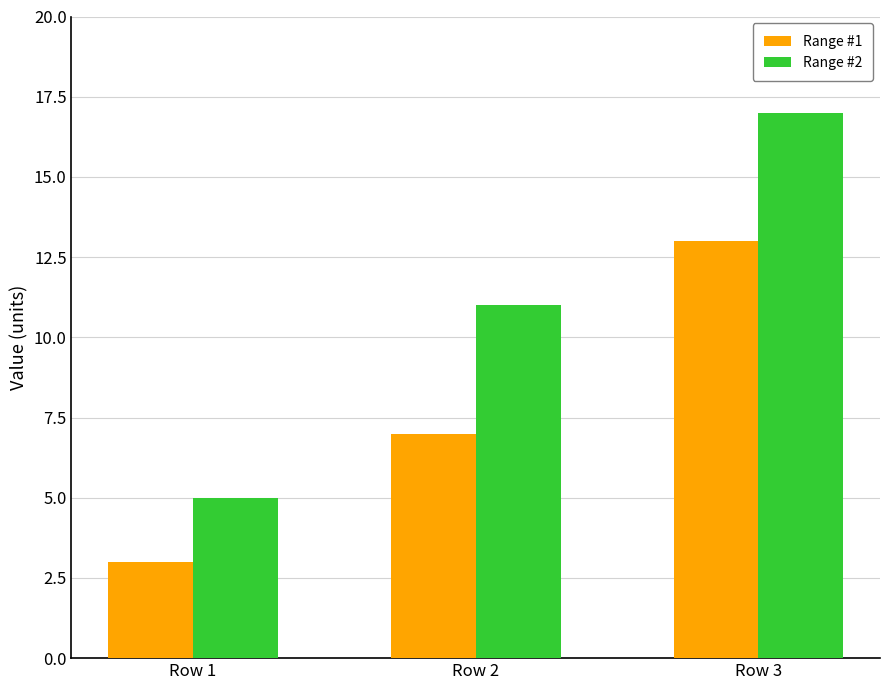

Count the number of data series in this chart.

2